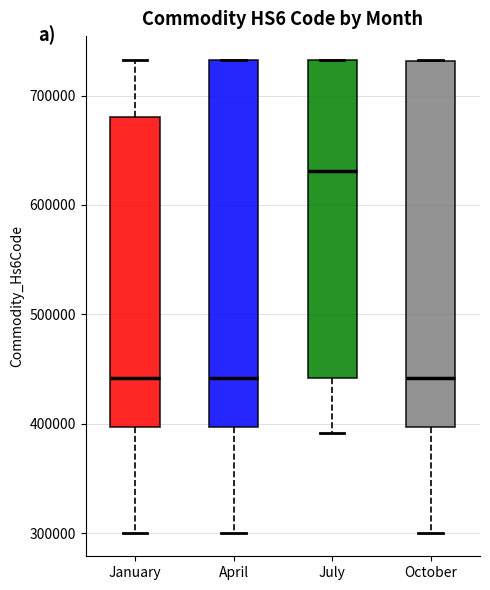

Reading left to right, read every box against the y-axis: the position of its median line, the range the box covers, and the ends of its whiskers. The values are not printed on the chart, so give them approximately, as read against the axis.

January: median 440000, box 400000 to 680000, whiskers 300000 to 730000
April: median 440000, box 400000 to 730000, whiskers 300000 to 730000
July: median 630000, box 440000 to 730000, whiskers 390000 to 730000
October: median 440000, box 400000 to 730000, whiskers 300000 to 730000